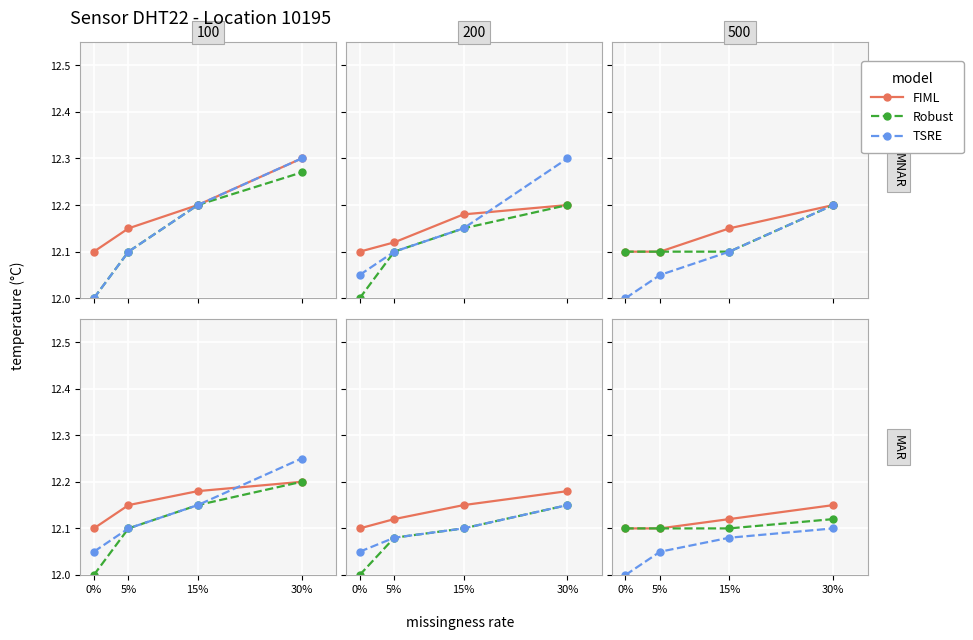

What position from the left is 5%?

2